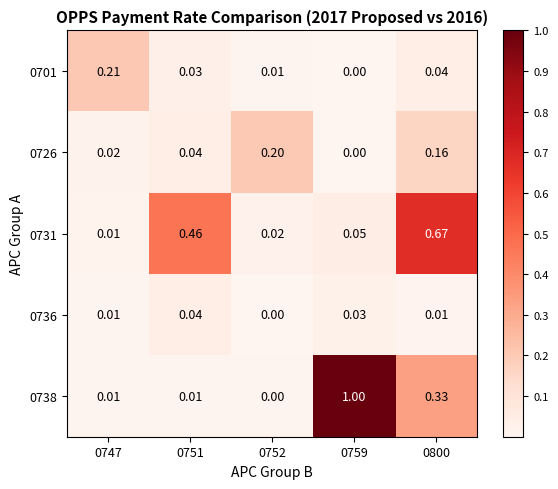

What is the total value across all series at 0759?

1.1